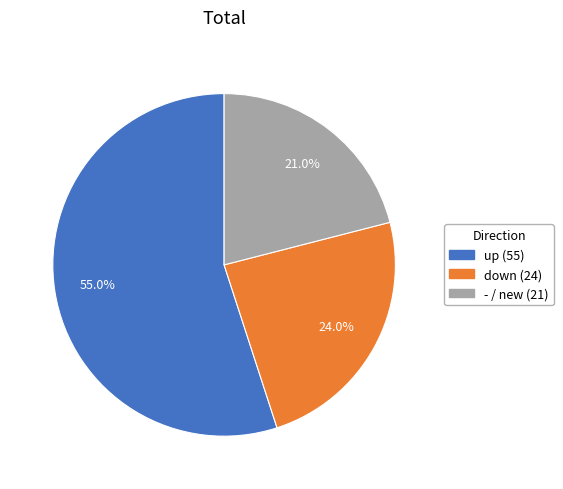

How many segments does this pie chart have?

3